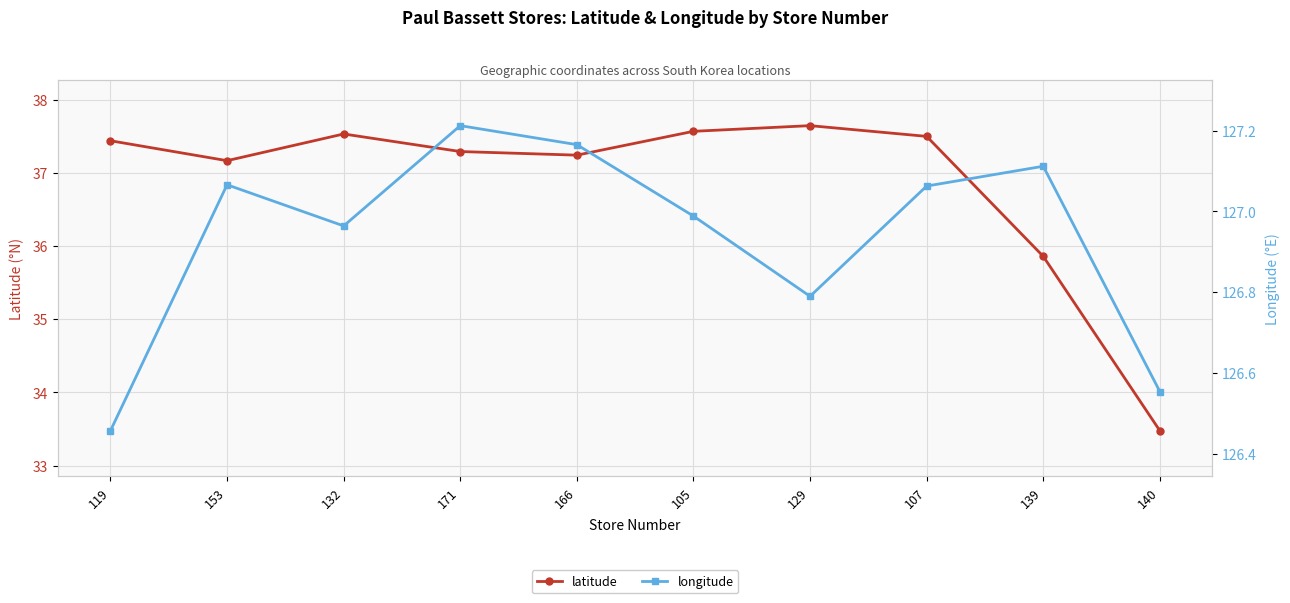

At how many categories does at least one series exceed 77?

10